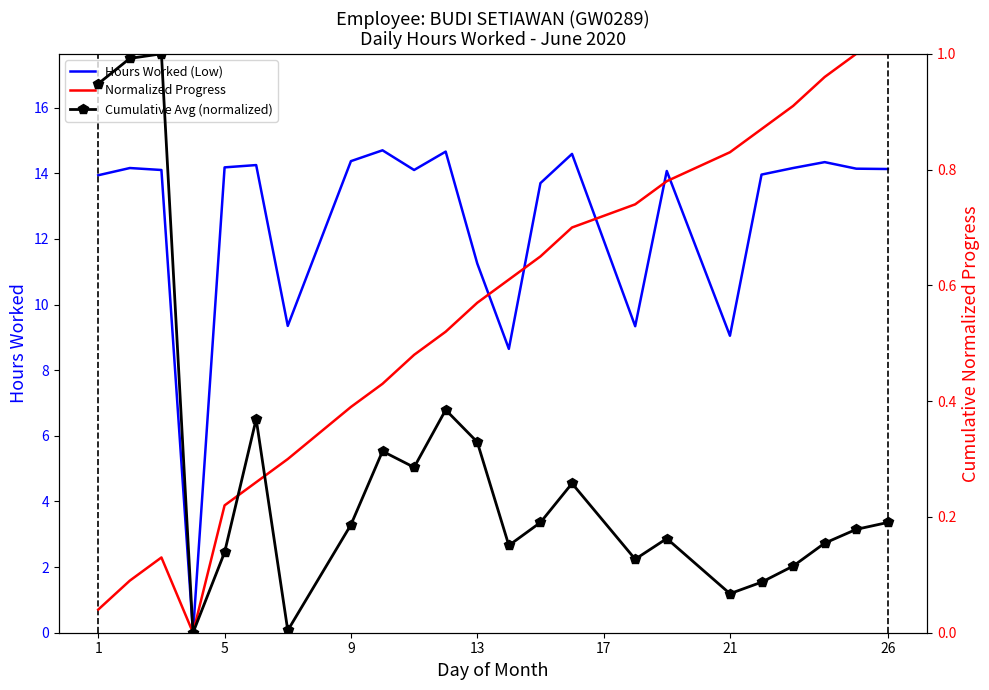

Which series has the largest total across all categories?

Hours Worked (Low)